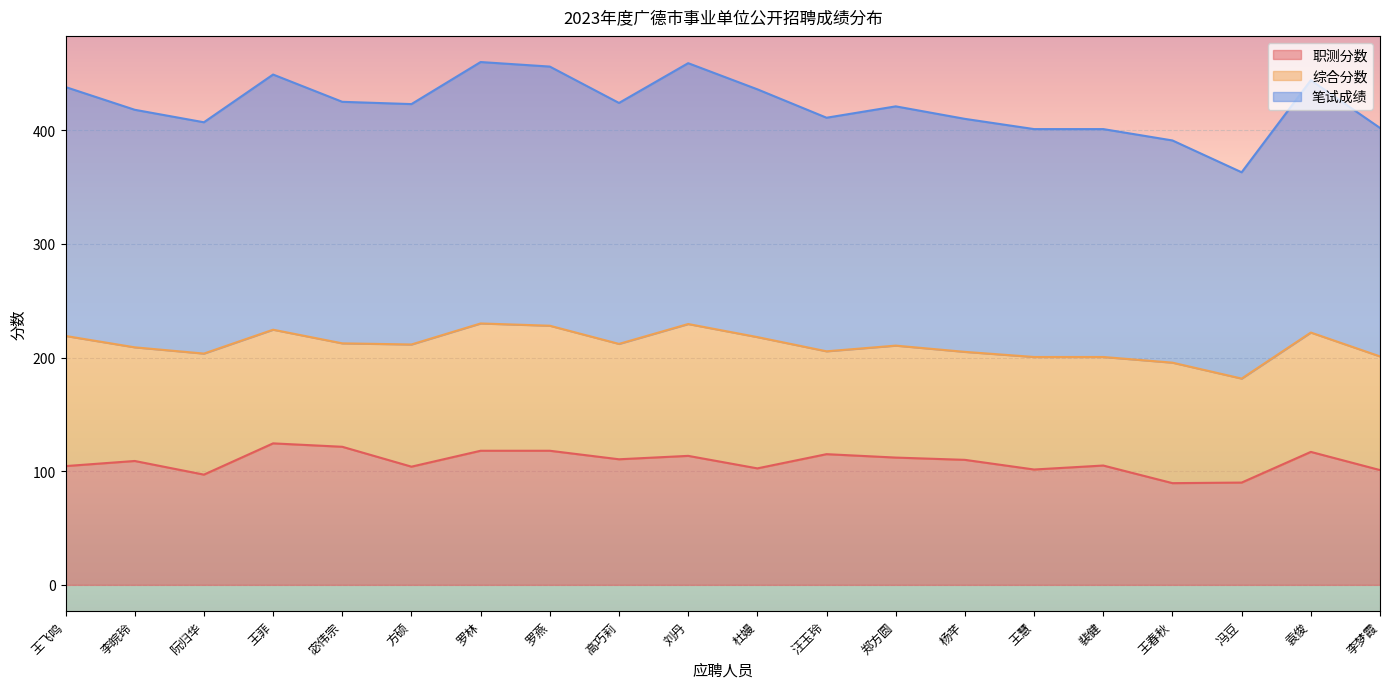

Rank the categories by 职测分数 value from highest to lowest.

王菲, 宓伟宗, 罗林, 罗燕, 袁俊, 汪玉玲, 刘丹, 郑方圆, 高巧莉, 杨芊, 李皖玲, 裴健, 王飞鸣, 方硕, 杜嫚, 王慧, 李梦霞, 阮归华, 冯豆, 王春秋